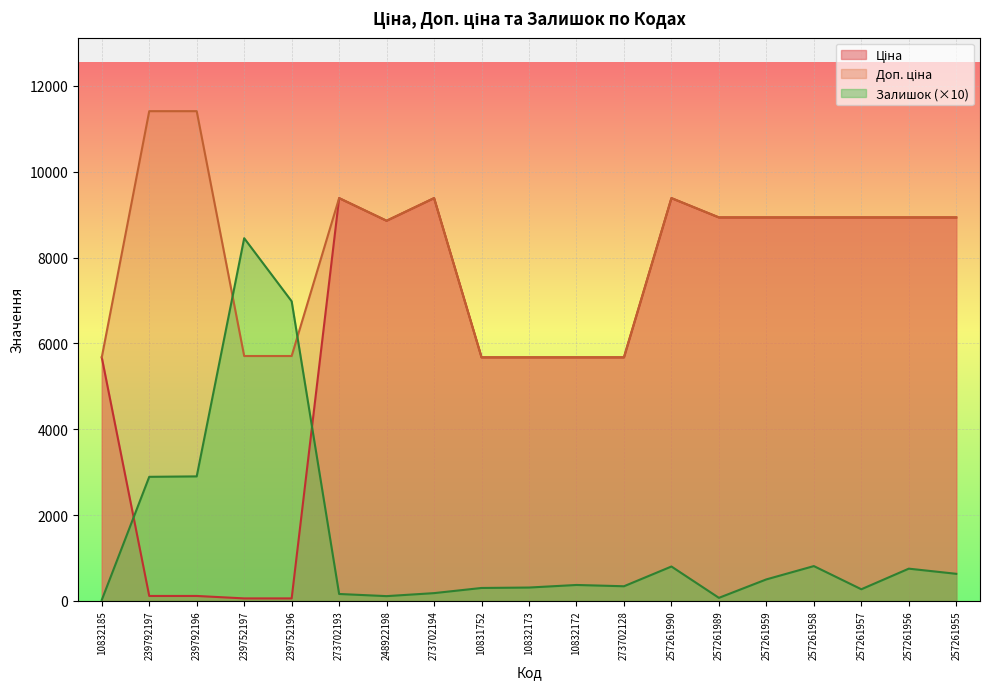

Is the value of Доп. ціна at 273702194 greater than the value of Ціна at 257261989?

Yes